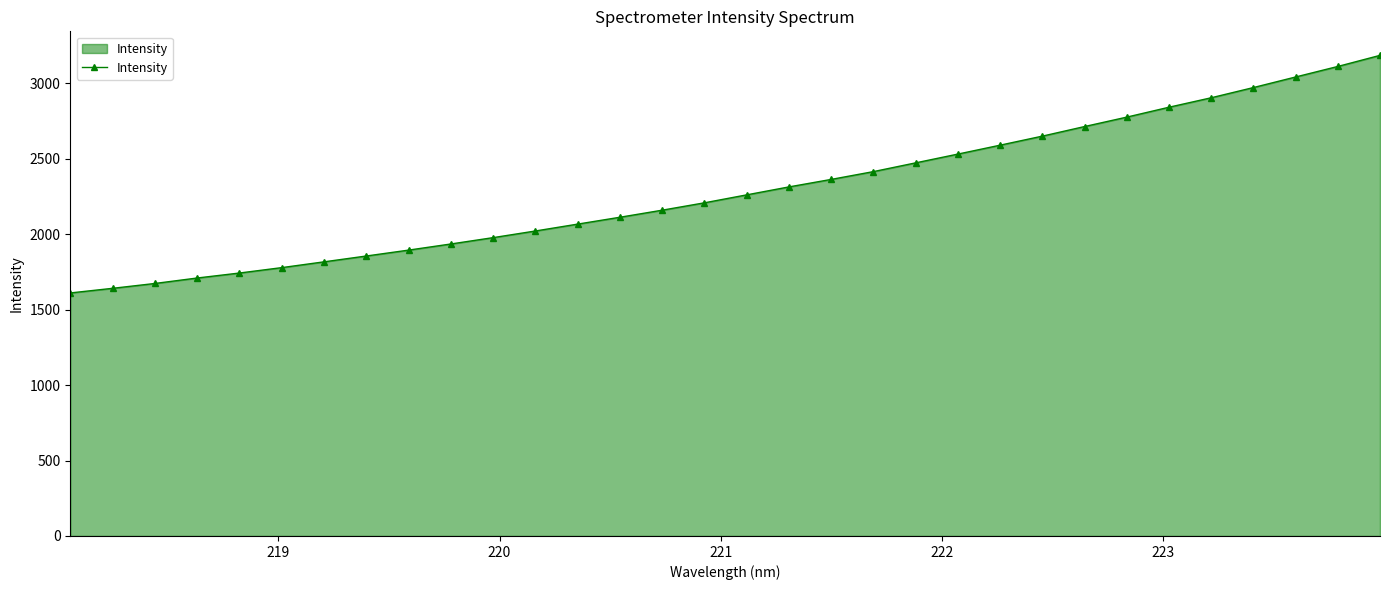

How many lines are shown in the chart?

1